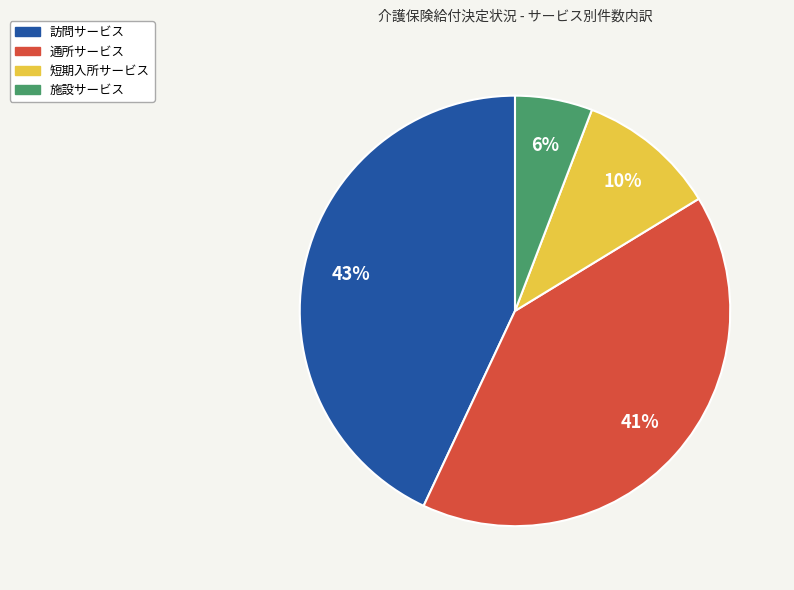

Which has a higher value, 通所サービス or 短期入所サービス?

通所サービス